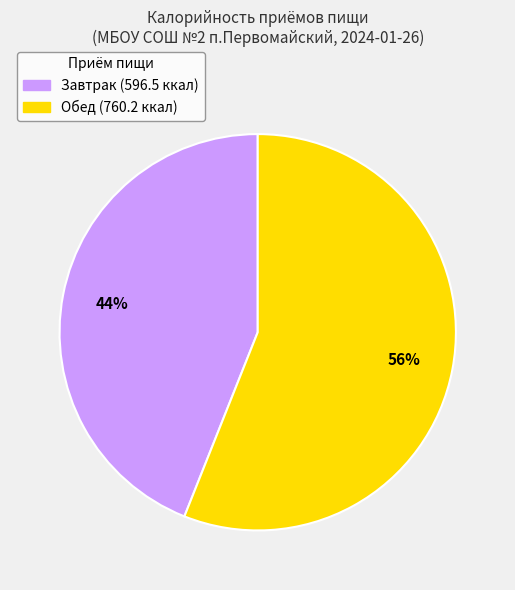

Which has a higher value, Обед or Завтрак?

Обед